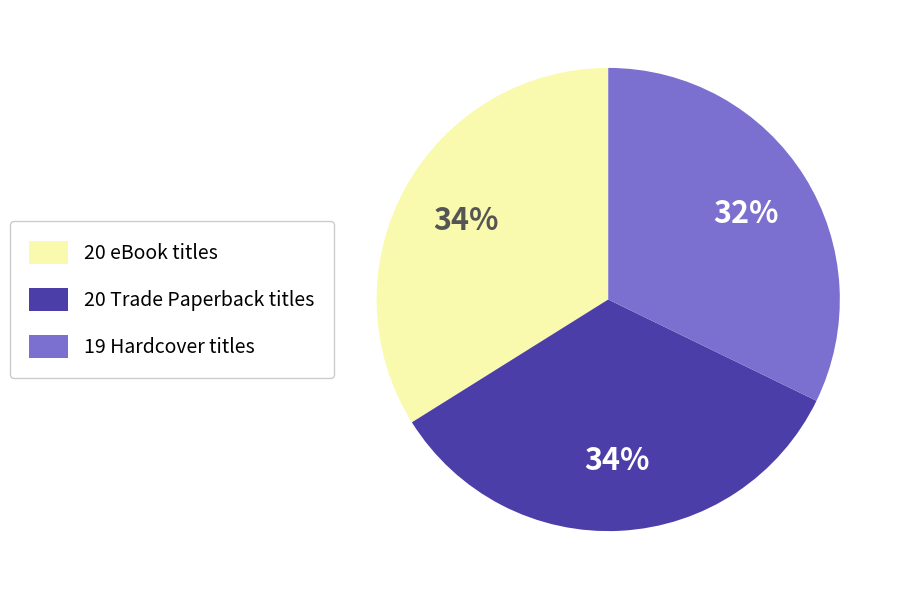

To the nearest percent, what is the difference between the largest and smallest slice percentages?

2%